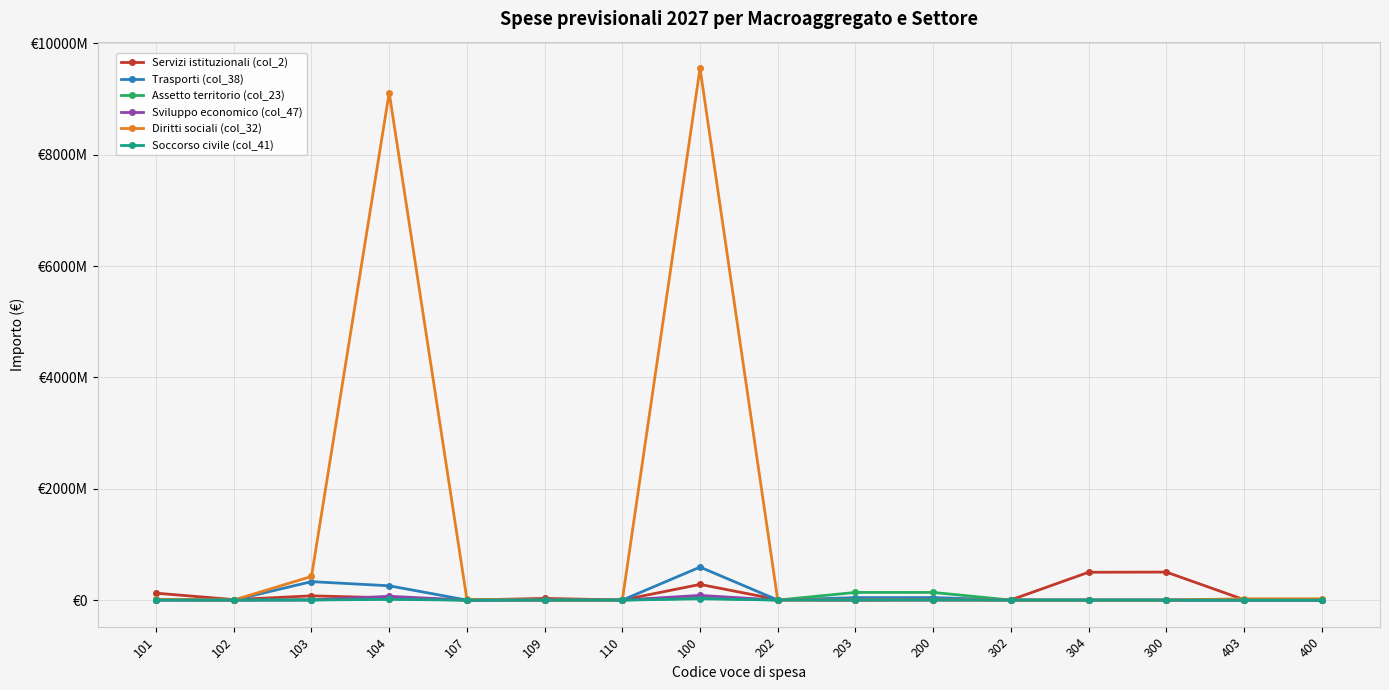

At how many categories does at least one series exceed 4295803666?

2